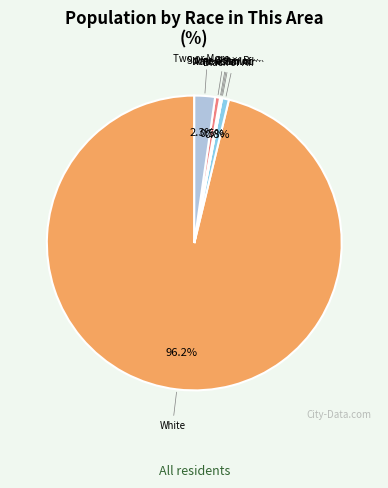

Does any single category account for the majority?

Yes